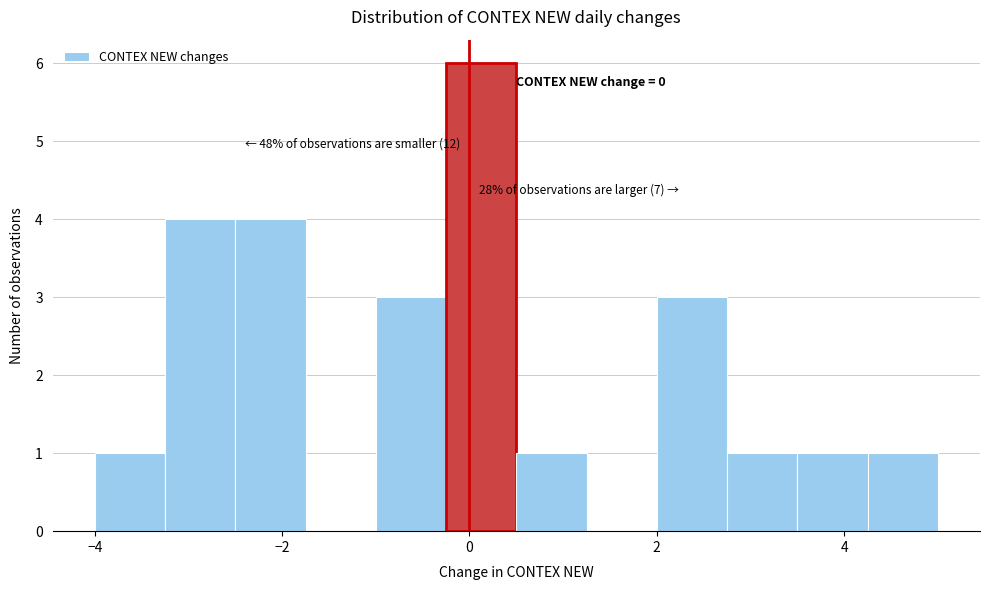

Around what value on the x-axis is the tallest bar? Give the approximate position of its centre, as read against the axis.

0.2